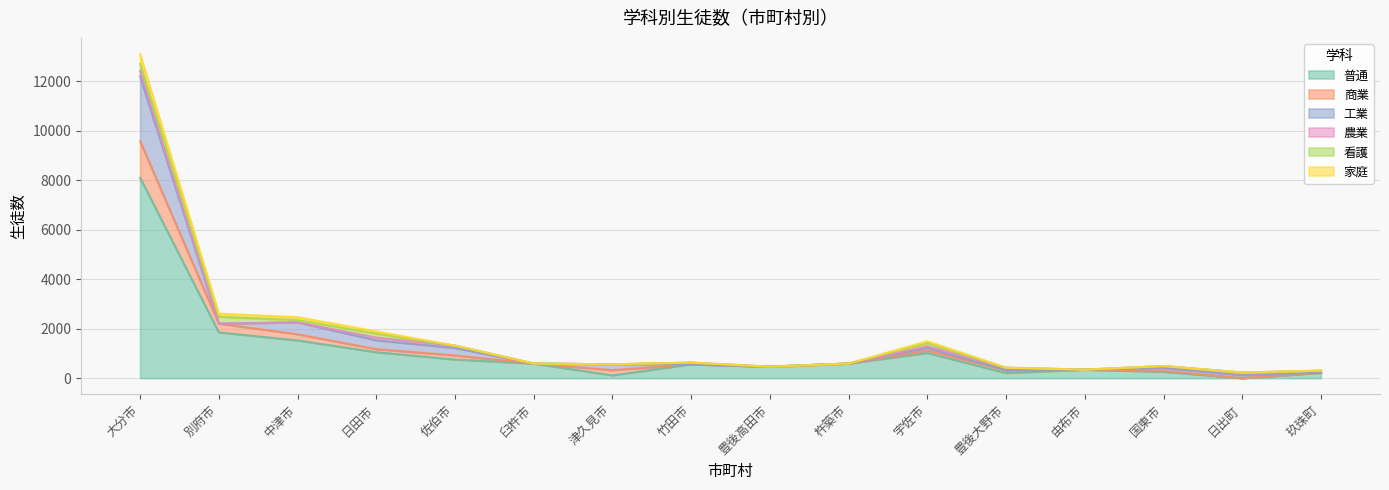

Reading right to left, list all the values displayed in this chart.

普通: 219	0	256	343	208	1016	591	463	563	111	591	753	1049	1526	1850	8102
商業: 0	0	38	0	112	96	0	0	0	213	0	166	125	248	355	1479
工業: 0	117	116	0	0	108	0	0	0	234	0	301	356	481	0	2624
農業: 82	110	79	0	102	70	0	0	64	0	0	95	111	0	0	217
看護: 0	0	0	0	0	130	0	0	0	0	0	0	161	92	278	285
家庭: 0	0	0	0	0	70	0	0	0	0	0	0	87	117	121	393